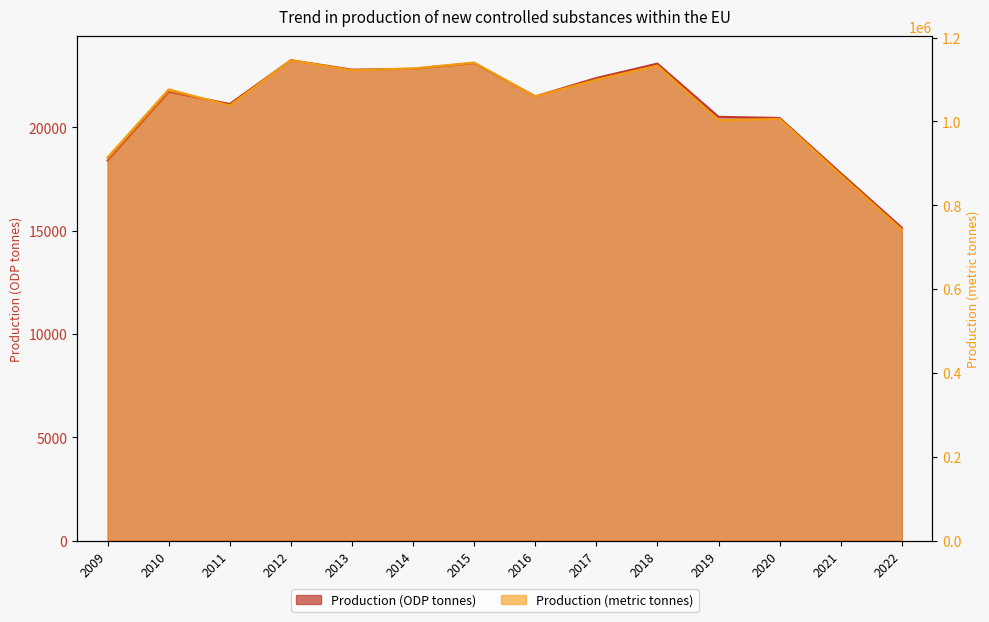

List the series in order of their peak value, highest first.

Production (metric tonnes), Production (ODP tonnes)